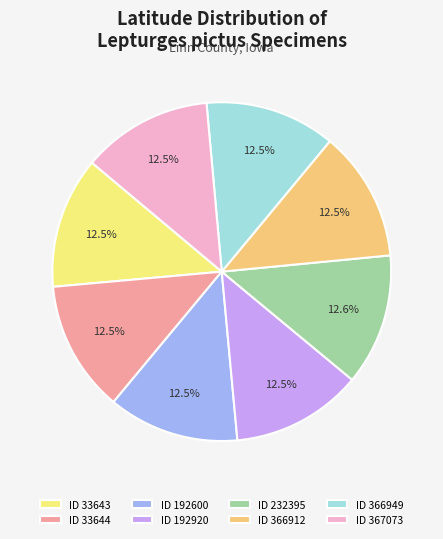

How many segments does this pie chart have?

8